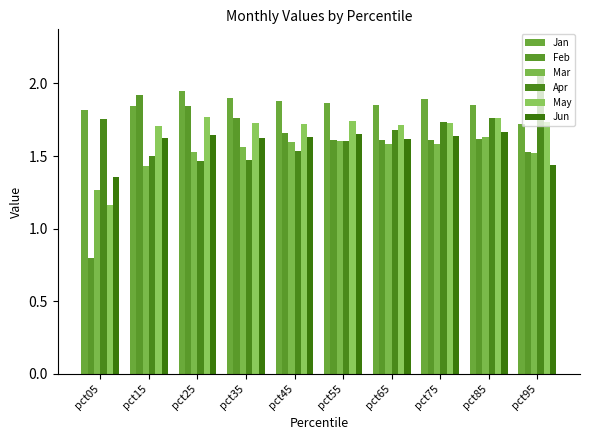

How many groups of bars are there?

10